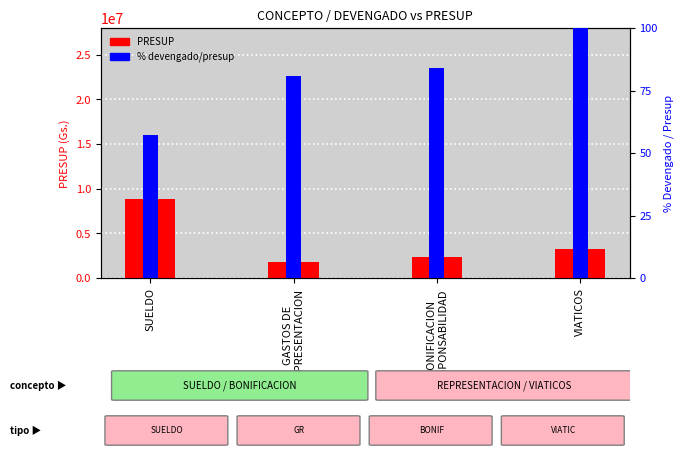

Is it true that % devengado/presup equals 105.3 at GASTOS DE
REPRESENTACION?

False